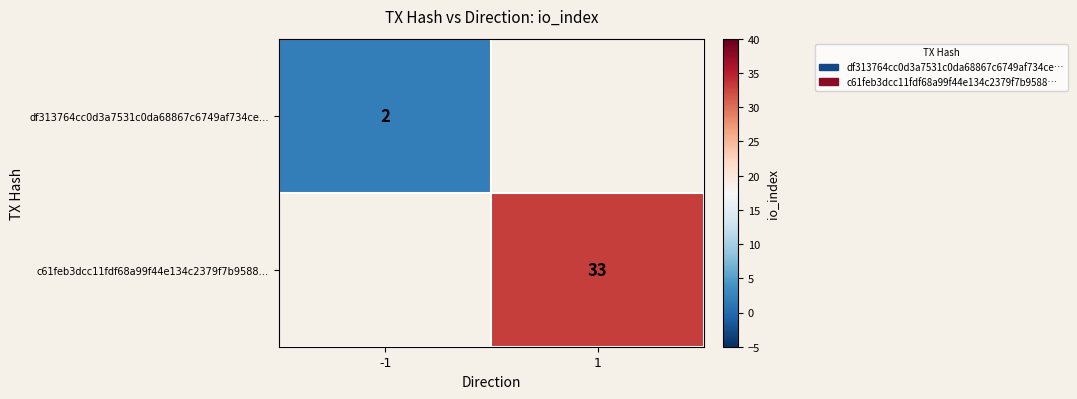

The value of c61feb3dcc11fdf68a99f44e134c2379f7b9588… at 1 is 51.1. True or false?

False